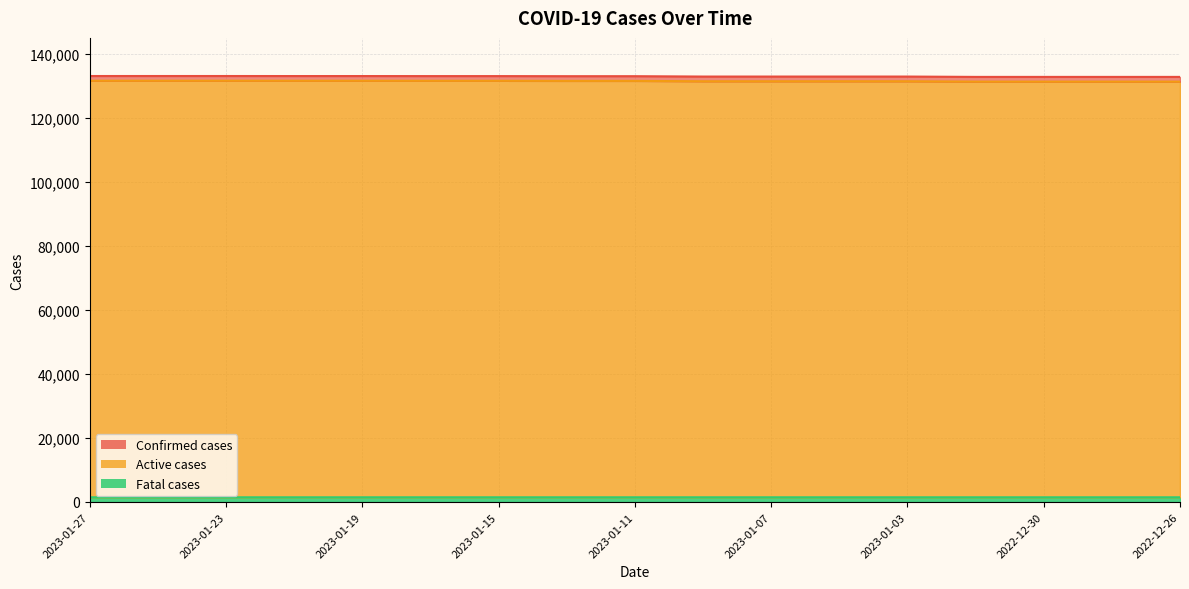

Reading right to left, extract all data points from this chart.

Confirmed cases: 2022-12-26=132811	2022-12-28=132811	2022-12-30=132811	2023-01-01=132811	2023-01-03=132920	2023-01-05=132920	2023-01-07=132920	2023-01-09=132920	2023-01-11=133033	2023-01-13=133033	2023-01-15=133063	2023-01-17=133063	2023-01-19=133078	2023-01-21=133078	2023-01-23=133090	2023-01-25=133090	2023-01-27=133090
Active cases: 2022-12-26=131344	2022-12-28=131344	2022-12-30=131344	2023-01-01=131344	2023-01-03=131453	2023-01-05=131453	2023-01-07=131453	2023-01-09=131453	2023-01-11=131565	2023-01-13=131565	2023-01-15=131595	2023-01-17=131595	2023-01-19=131610	2023-01-21=131610	2023-01-23=131622	2023-01-25=131622	2023-01-27=131622
Fatal cases: 2022-12-26=1467	2022-12-28=1467	2022-12-30=1467	2023-01-01=1467	2023-01-03=1467	2023-01-05=1467	2023-01-07=1467	2023-01-09=1467	2023-01-11=1468	2023-01-13=1468	2023-01-15=1468	2023-01-17=1468	2023-01-19=1468	2023-01-21=1468	2023-01-23=1468	2023-01-25=1468	2023-01-27=1468